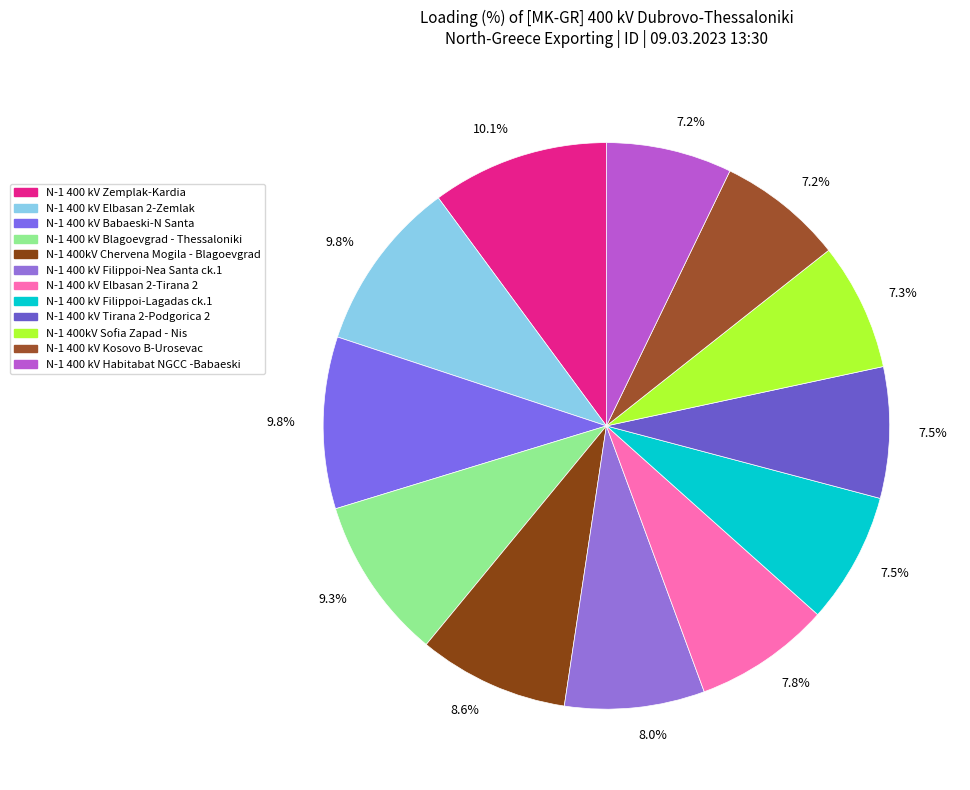

Is N-1 400 kV Babaeski-N Santa the majority of the pie?

No